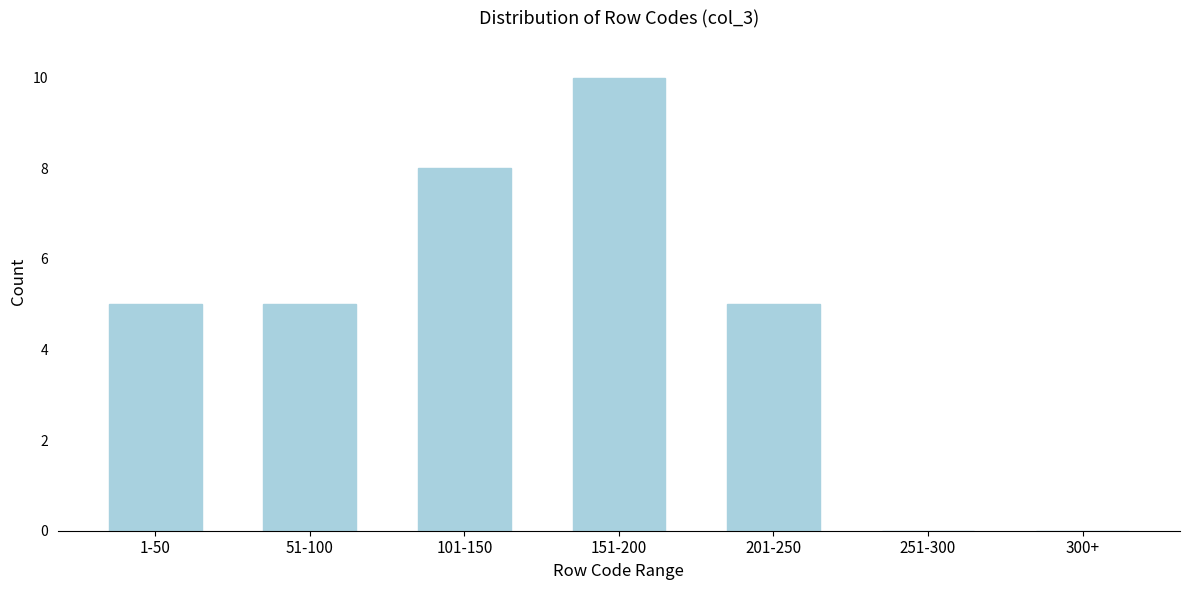

Reading left to right, what are all the values shown in this chart?

1-50=5	51-100=5	101-150=8	151-200=10	201-250=5	251-300=0	300+=0